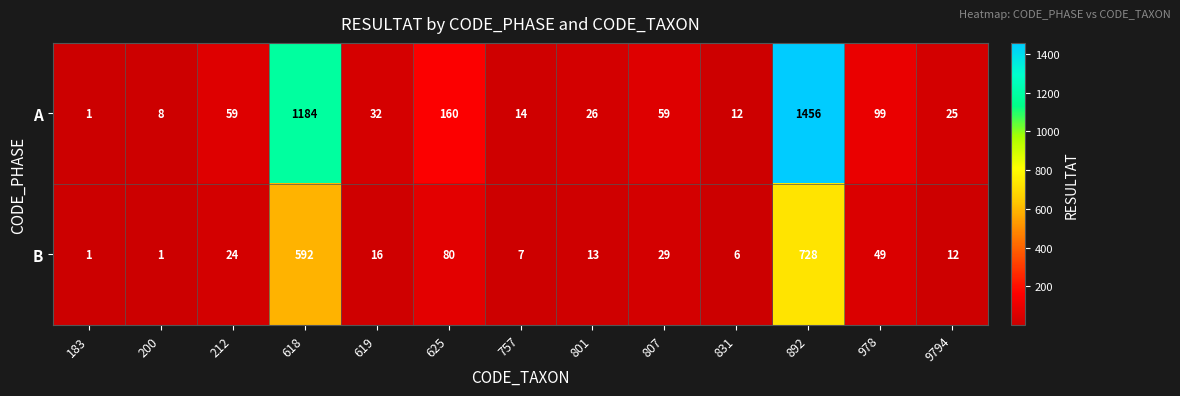

Which series has the largest range (max minus min)?

A